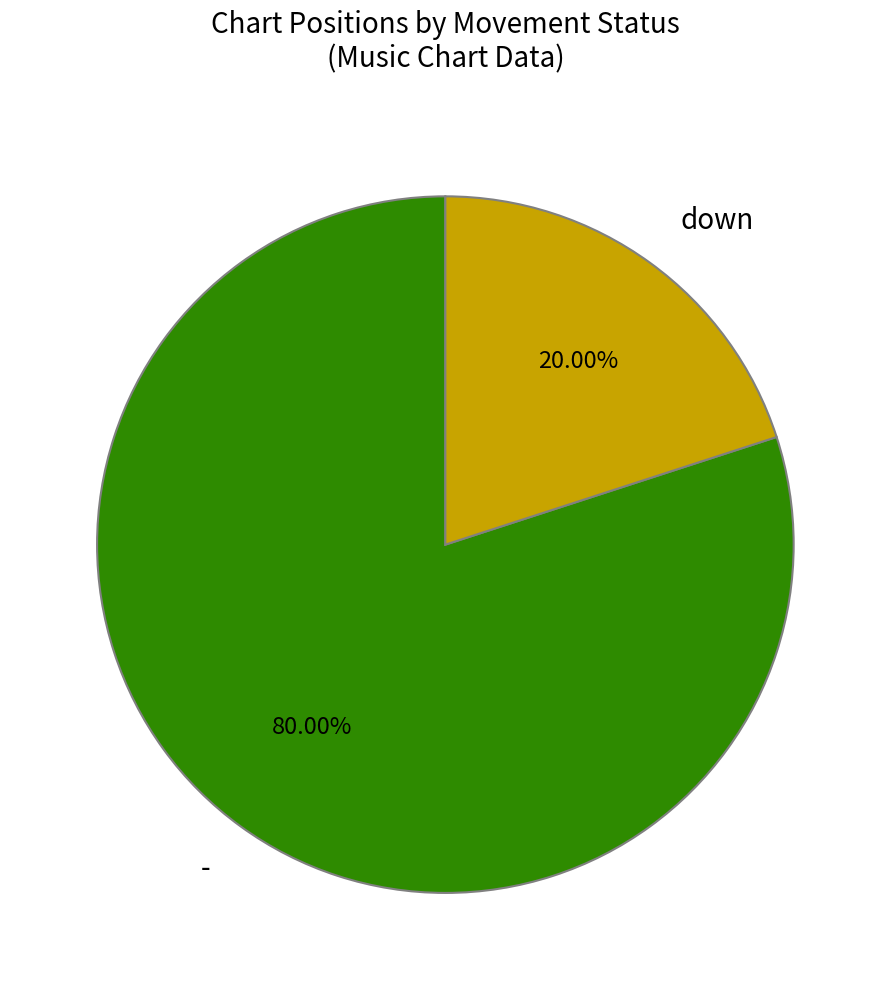

Combined, do - and down account for over 50%?

Yes